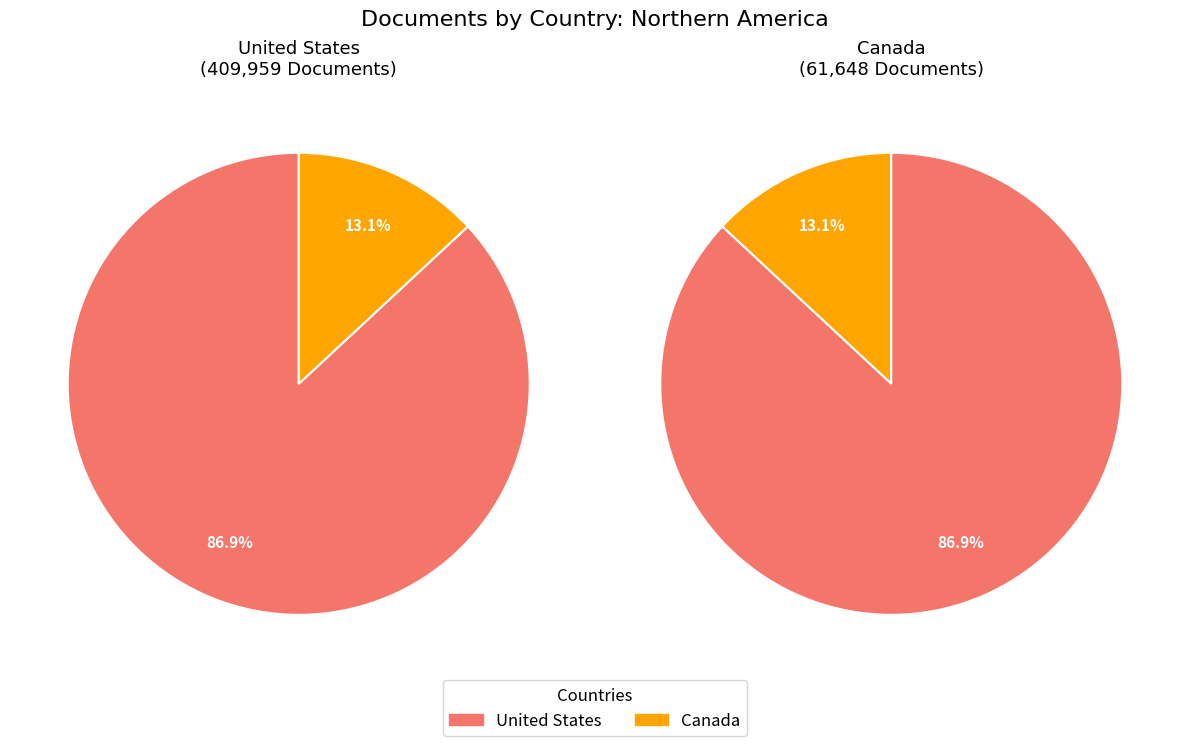

True or false: Canada accounts for 13% of the total.

True